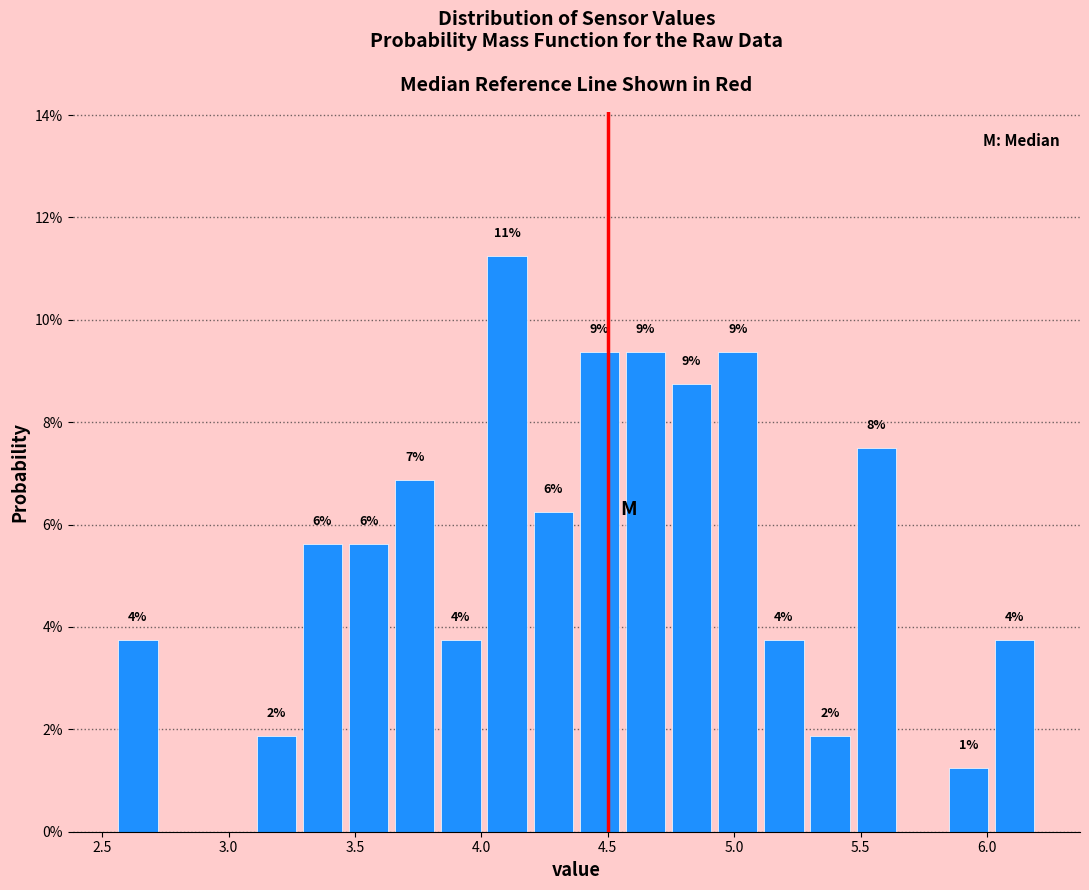

Around what value on the x-axis is the tallest bar? Give the approximate position of its centre, as read against the axis.

4.10